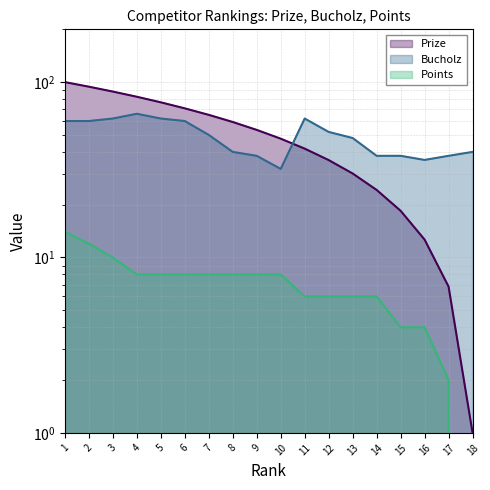

What is the difference between the maximum and second lowest values in the Prize series?

93.2